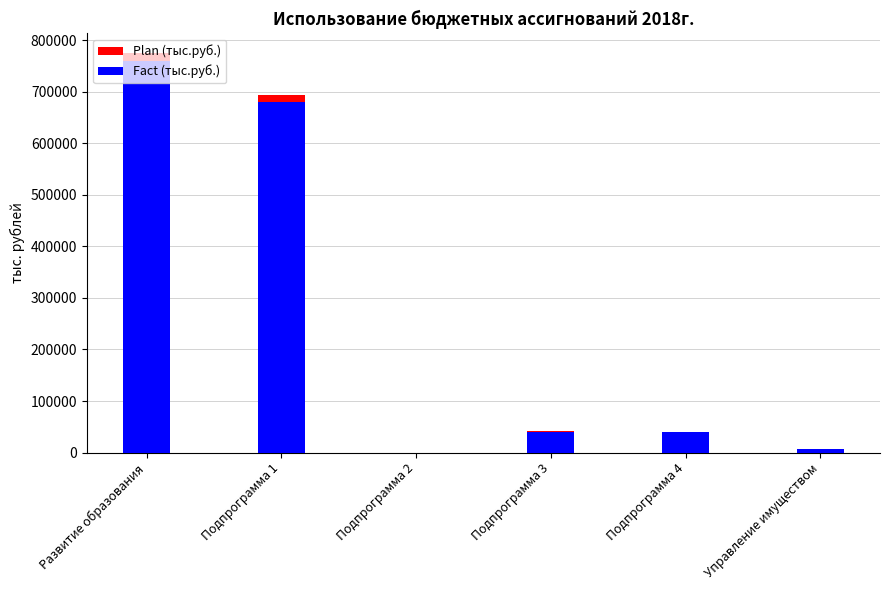

Where is Plan (тыс.руб.) nearest to the value 387307?

Подпрограмма 1